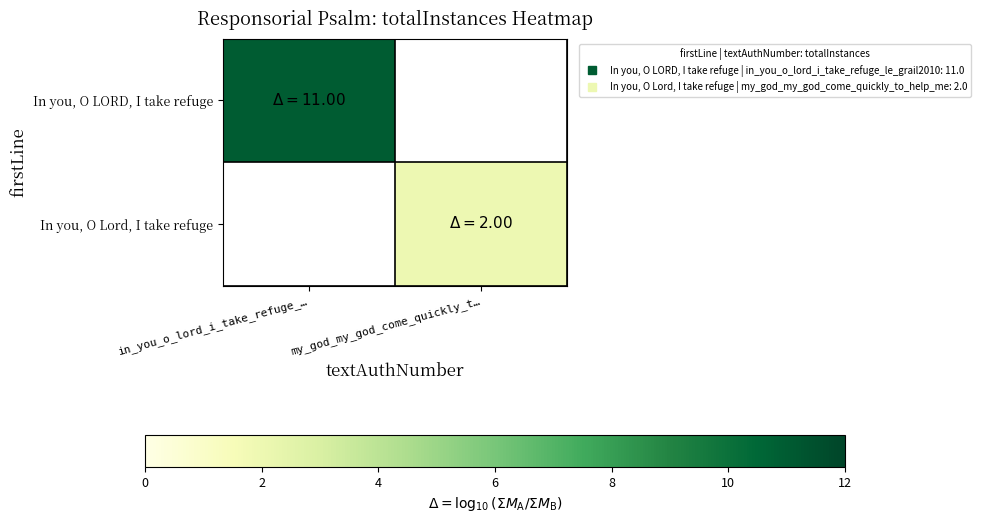

Rank the categories by In you, O LORD, I take refuge value from highest to lowest.

in_you_o_lord_i_take_refuge_…, my_god_my_god_come_quickly_t…